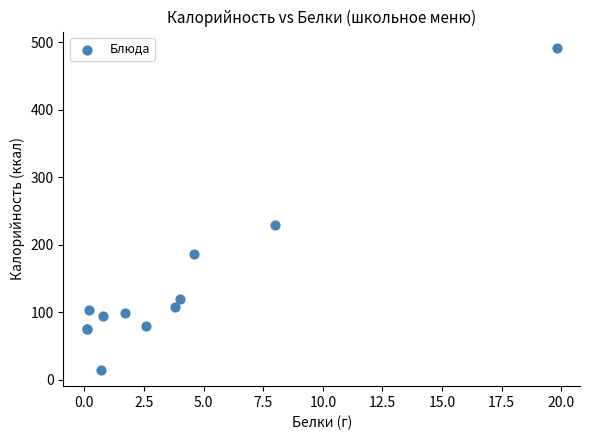

What Y value in the scatter plot is closest to 253?

229.7